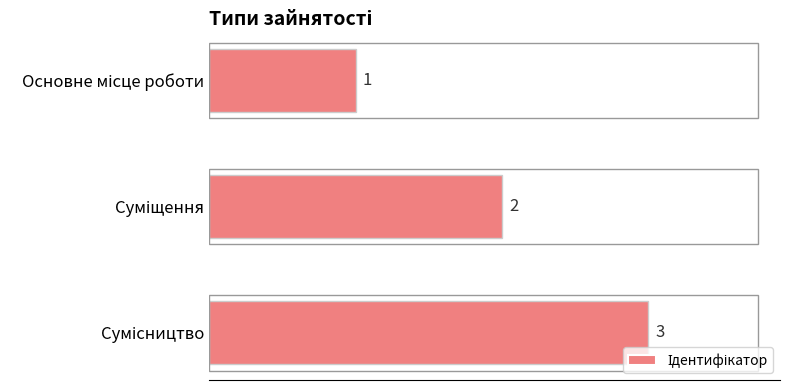

What is the sum of all values?

6